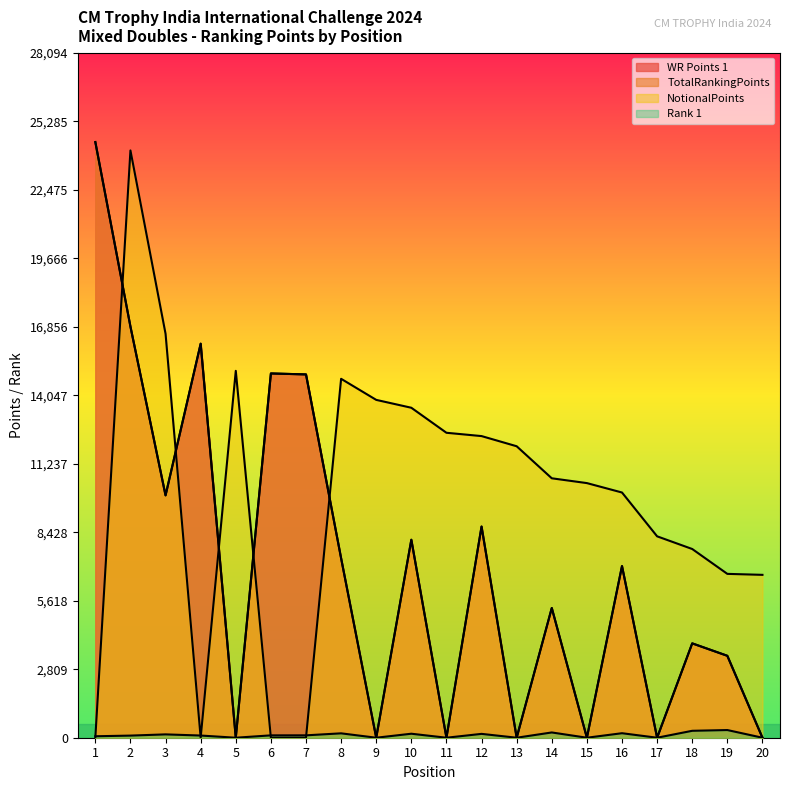

At which label is NotionalPoints closest to 12043?

13